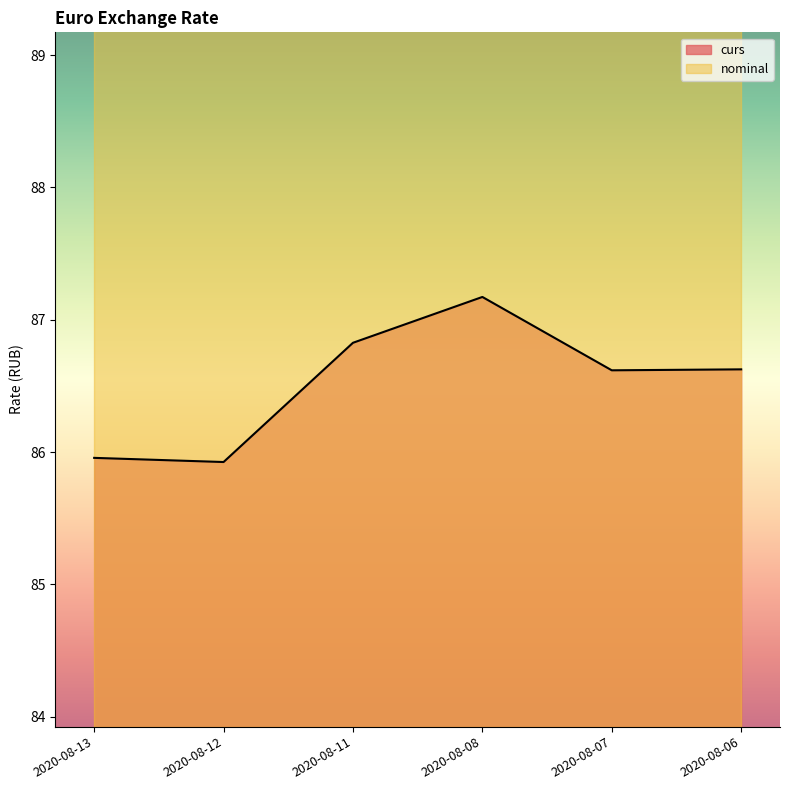

At which category does the chart reach its peak across all series?

2020-08-08